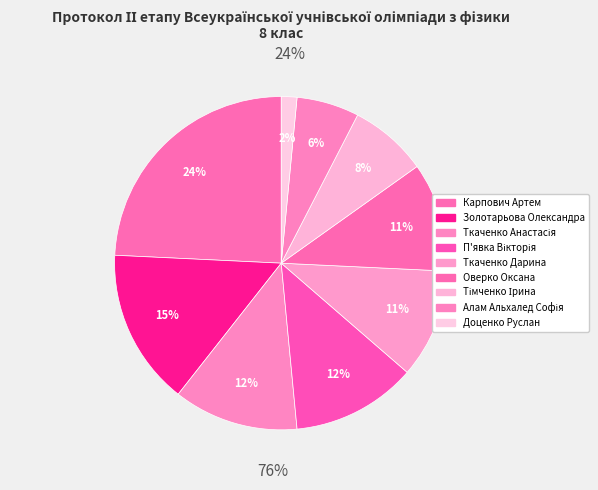

To the nearest percent, what is the average slice percentage?

11%